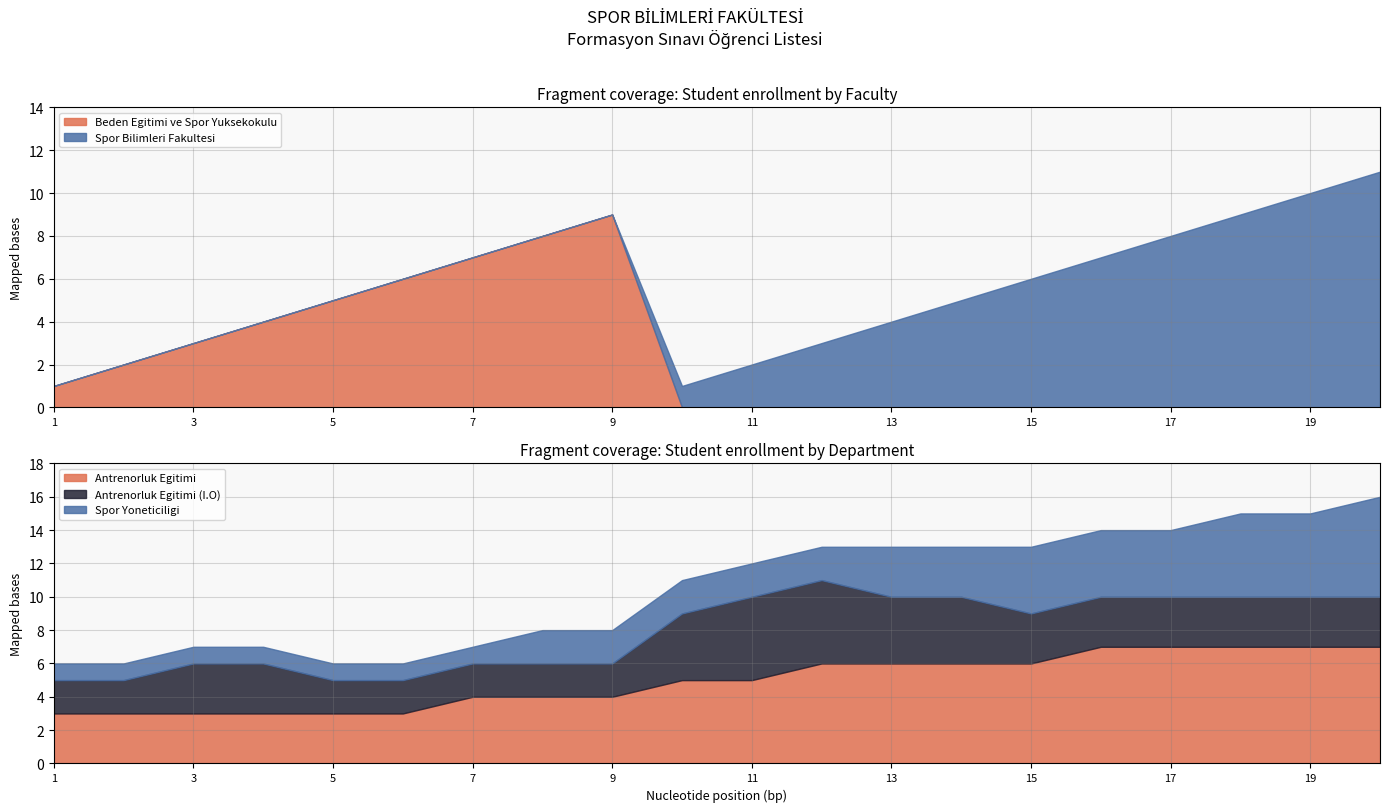

Reading left to right, extract all data points from this chart.

Beden Egitimi ve Spor Yuksekokulu: 1=1	2=2	3=3	4=4	5=5	6=6	7=7	8=8	9=9	10=0	11=0	12=0	13=0	14=0	15=0	16=0	17=0	18=0	19=0	20=0
Spor Bilimleri Fakultesi: 1=0	2=0	3=0	4=0	5=0	6=0	7=0	8=0	9=0	10=1	11=2	12=3	13=4	14=5	15=6	16=7	17=8	18=9	19=10	20=11